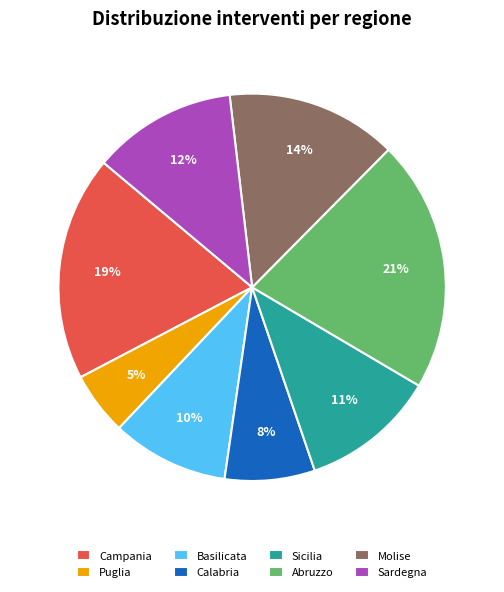

Rank the categories by value from highest to lowest.

Abruzzo, Campania, Molise, Sardegna, Sicilia, Basilicata, Calabria, Puglia